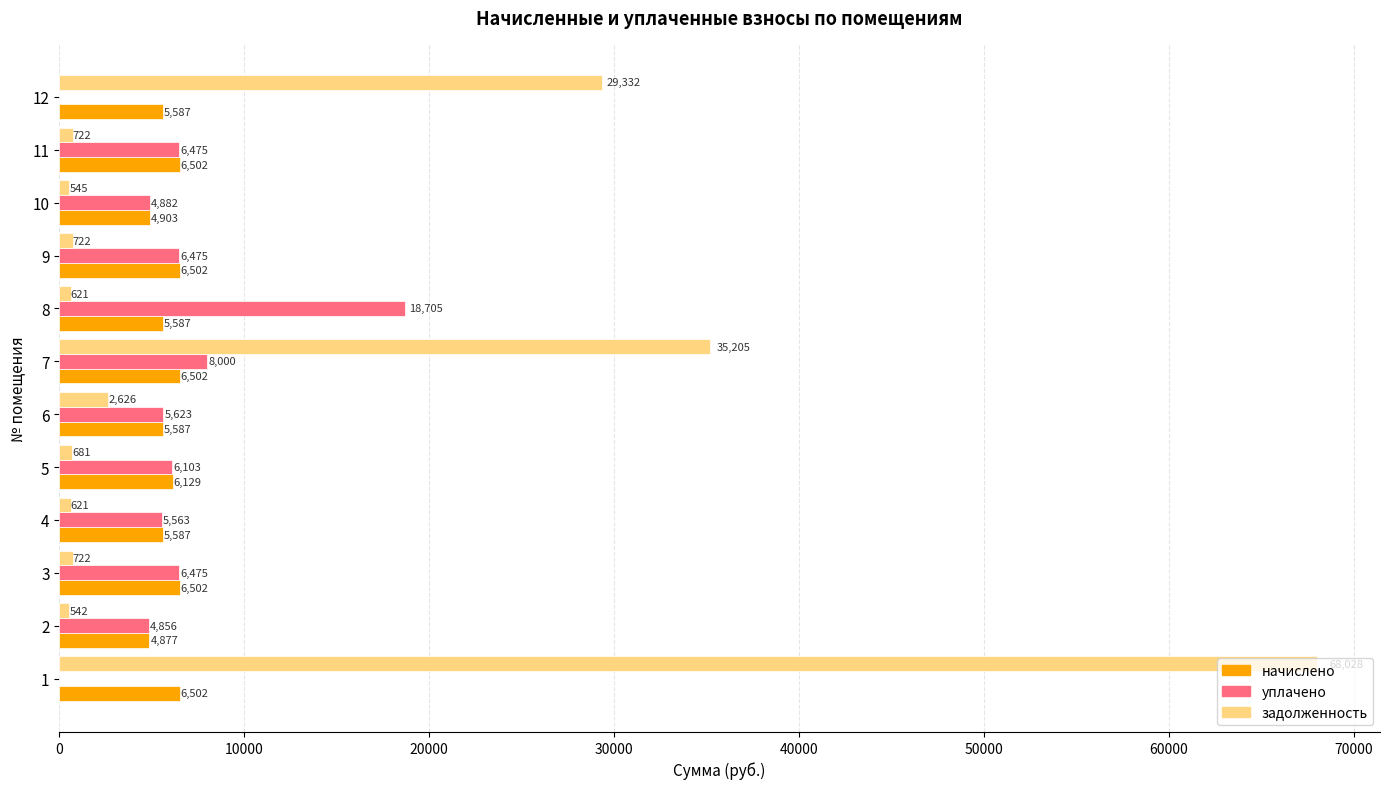

Which series changed the most between 8 and 9?

уплачено